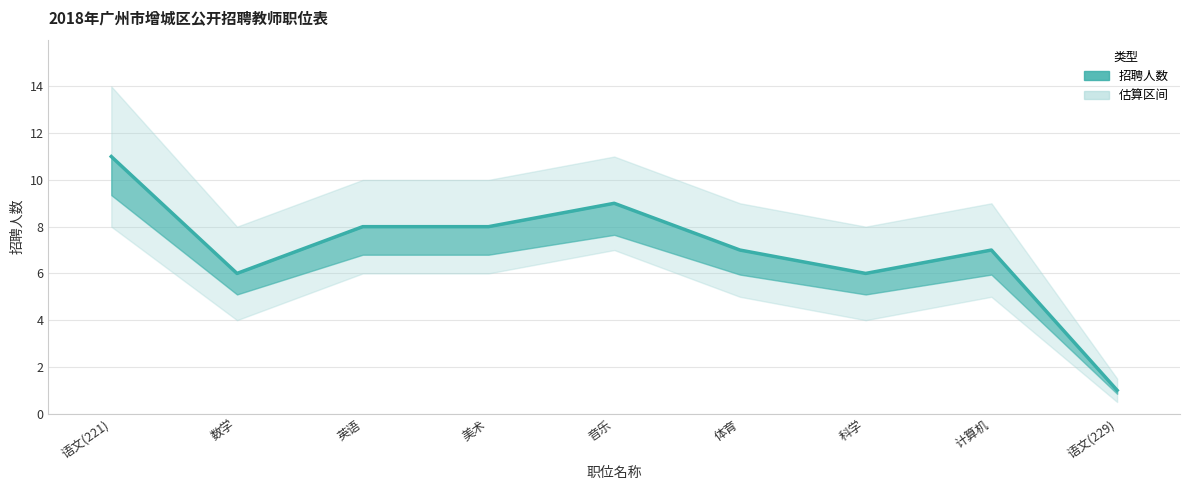

What is the difference between the values at 数学 and 英语?

2